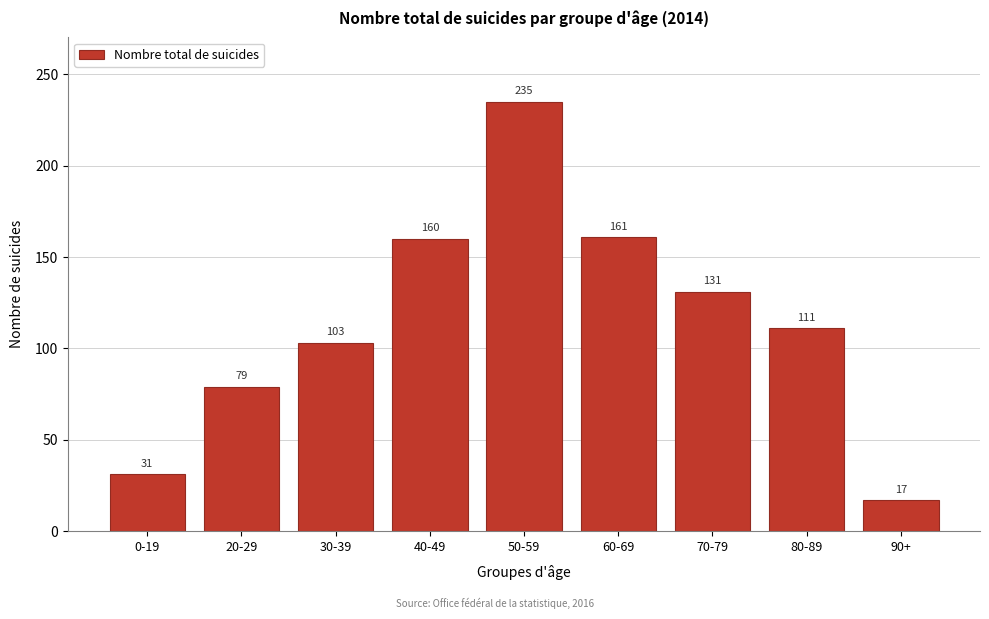

Reading right to left, what are all the values shown in this chart?

90+=17	80-89=111	70-79=131	60-69=161	50-59=235	40-49=160	30-39=103	20-29=79	0-19=31